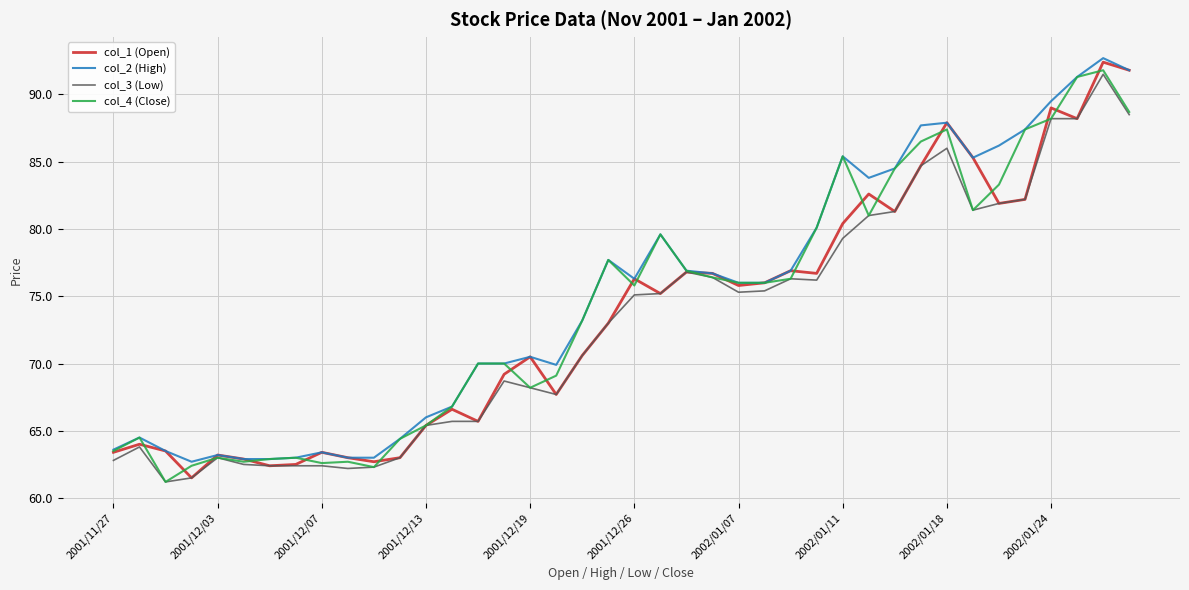

What is the maximum value for col_2 (High)?

92.7